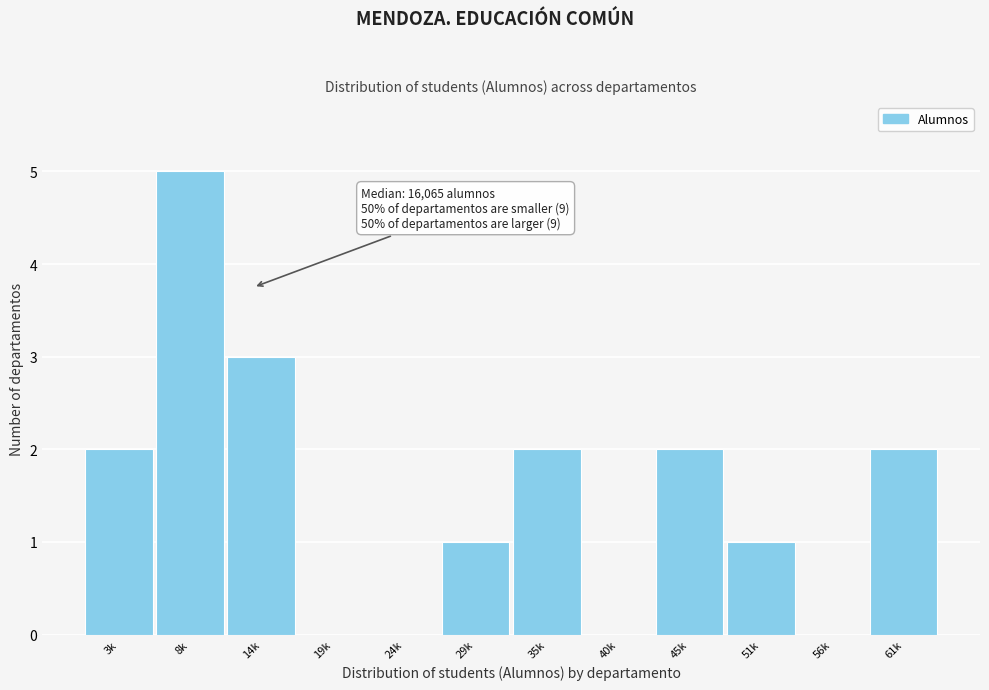

Reading left to right, what are all the values shown in this chart?

3k=2	8k=5	14k=3	19k=0	24k=0	29k=1	35k=2	40k=0	45k=2	51k=1	56k=0	61k=2